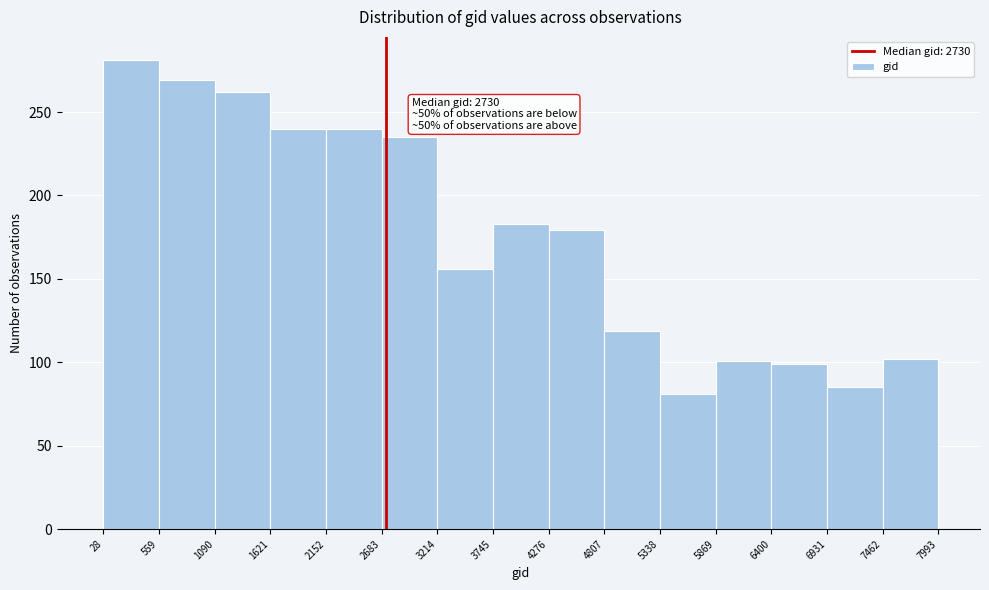

Over which range of the x-axis is the bar tallest?

28 to 559